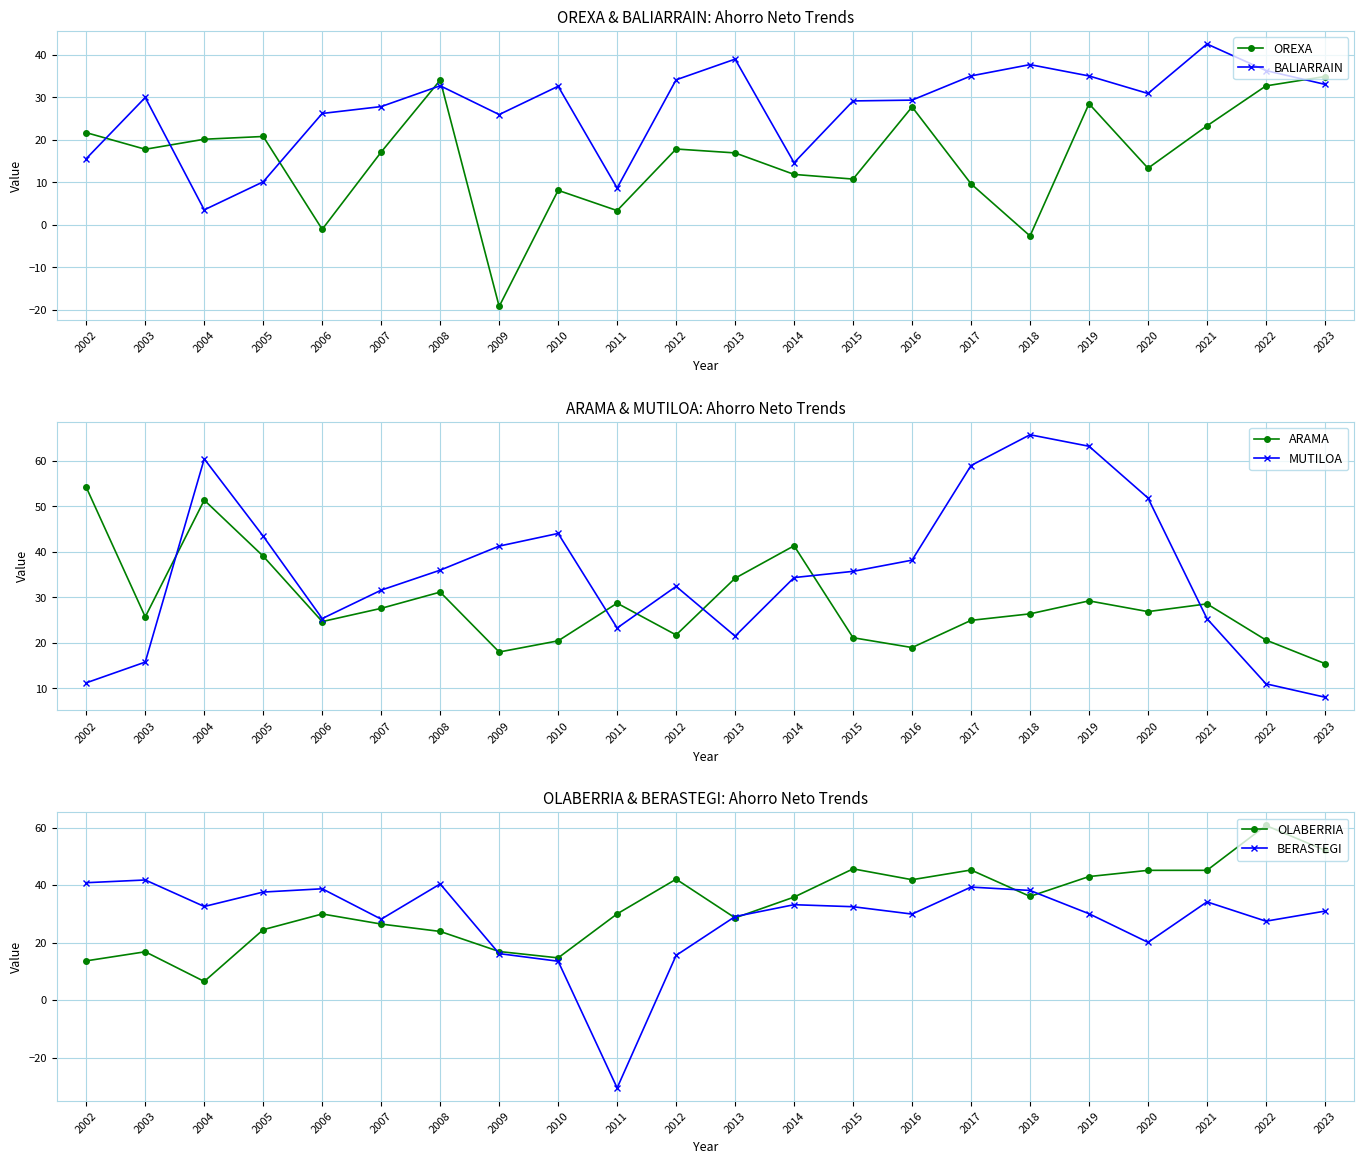

What is the minimum value shown in the chart?

-30.6